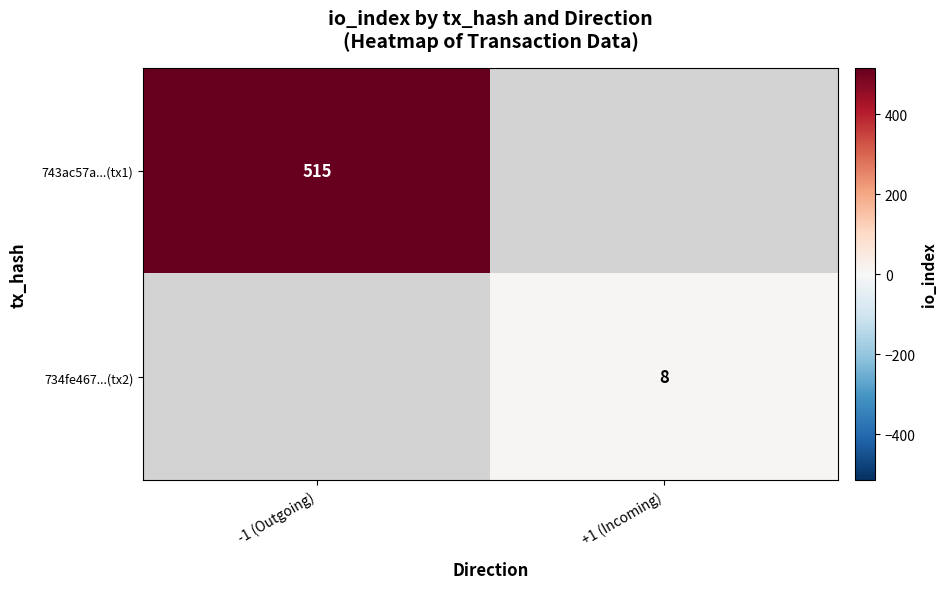

Which has a higher value, +1 (Incoming) or -1 (Outgoing)?

-1 (Outgoing)